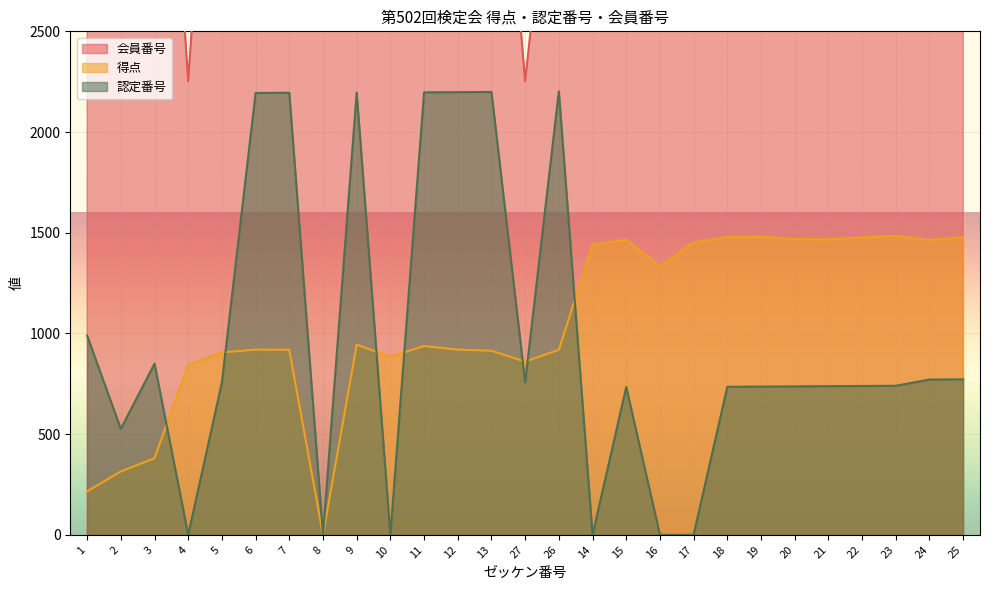

How many data points in 得点 are less than 937?

13